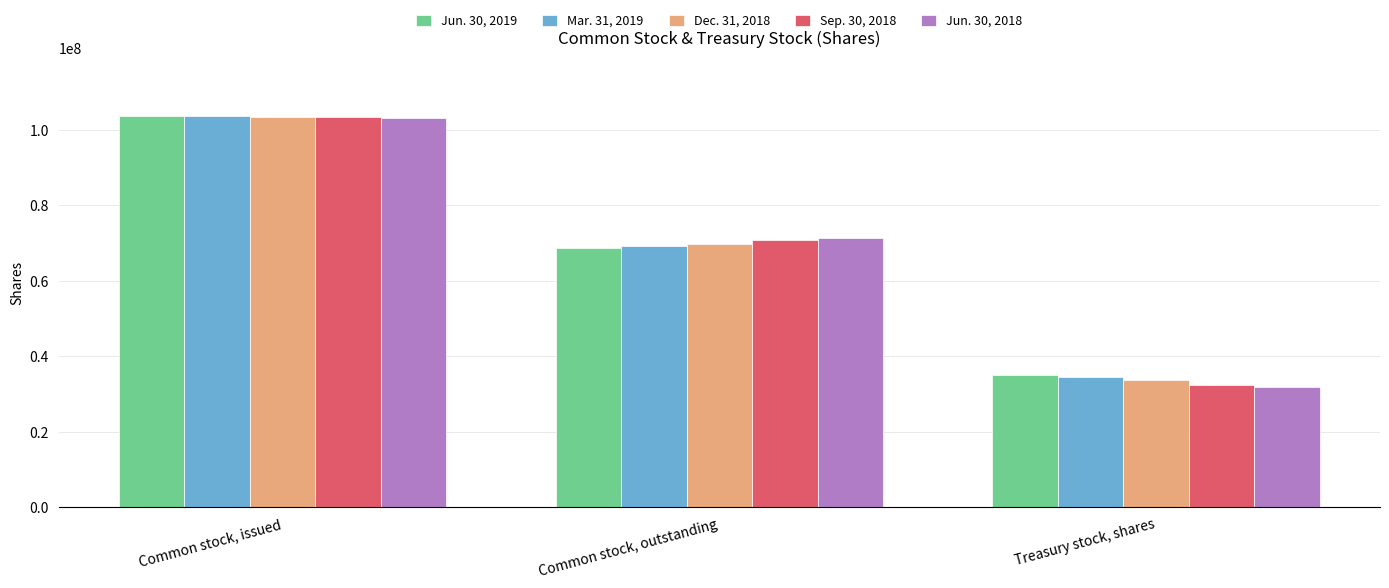

The value of Dec. 31, 2018 at Treasury stock, shares is 33592506. True or false?

True